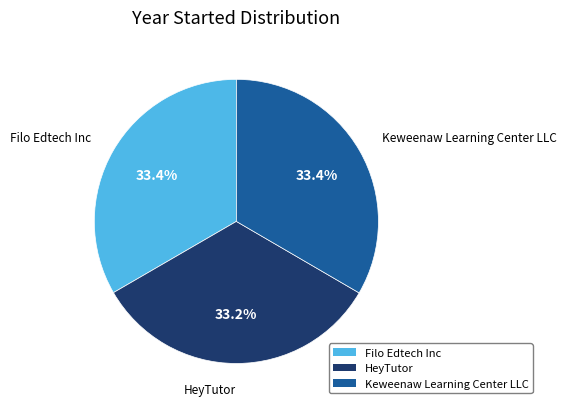

True or false: HeyTutor accounts for 46% of the total.

False